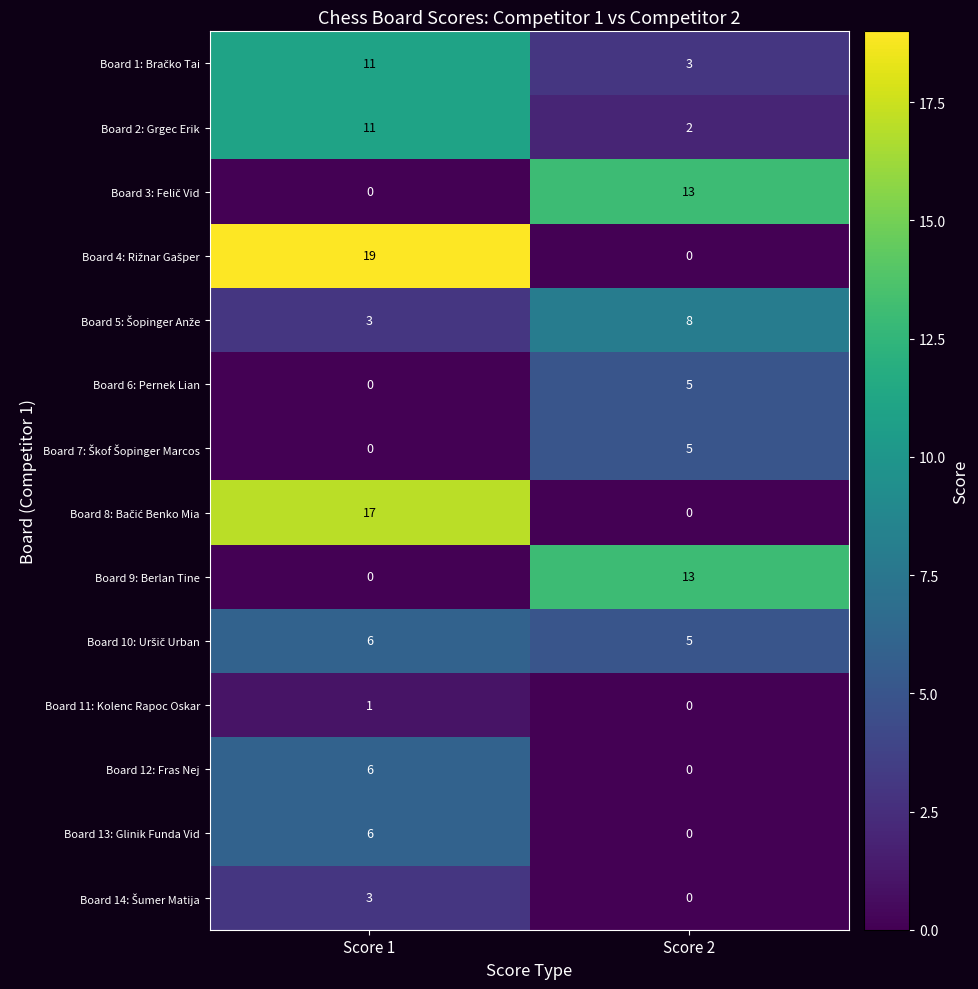

What is the total value across all series at Score 1?

83